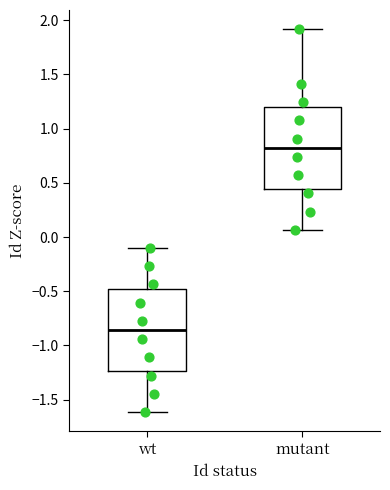

Reading left to right, read every box against the y-axis: the position of its median line, the range the box covers, and the ends of its whiskers. The values are not printed on the chart, so give them approximately, as read against the axis.

wt: median -0.85, box -1.25 to -0.50, whiskers -1.60 to -0.10
mutant: median 0.80, box 0.45 to 1.20, whiskers 0.05 to 1.90